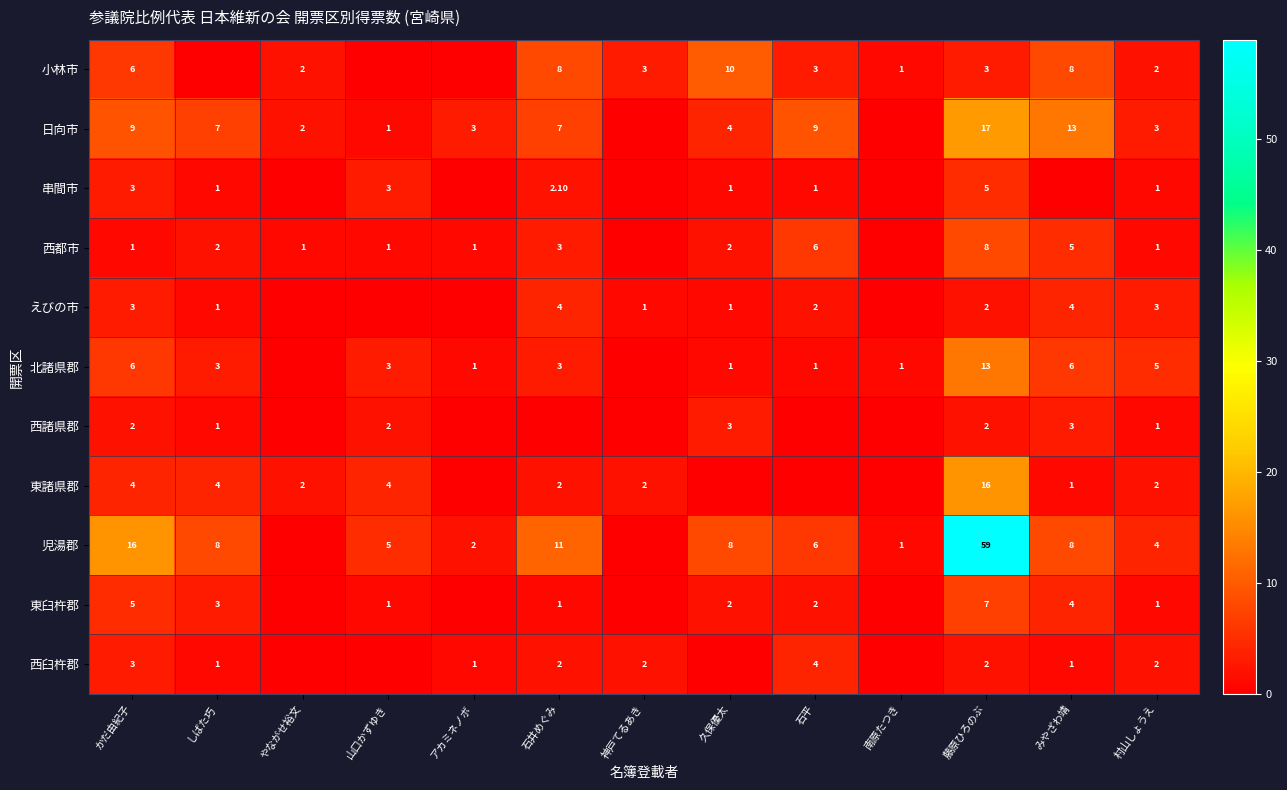

Is it true that 日向市 equals 6.3 at 久保優太?

False